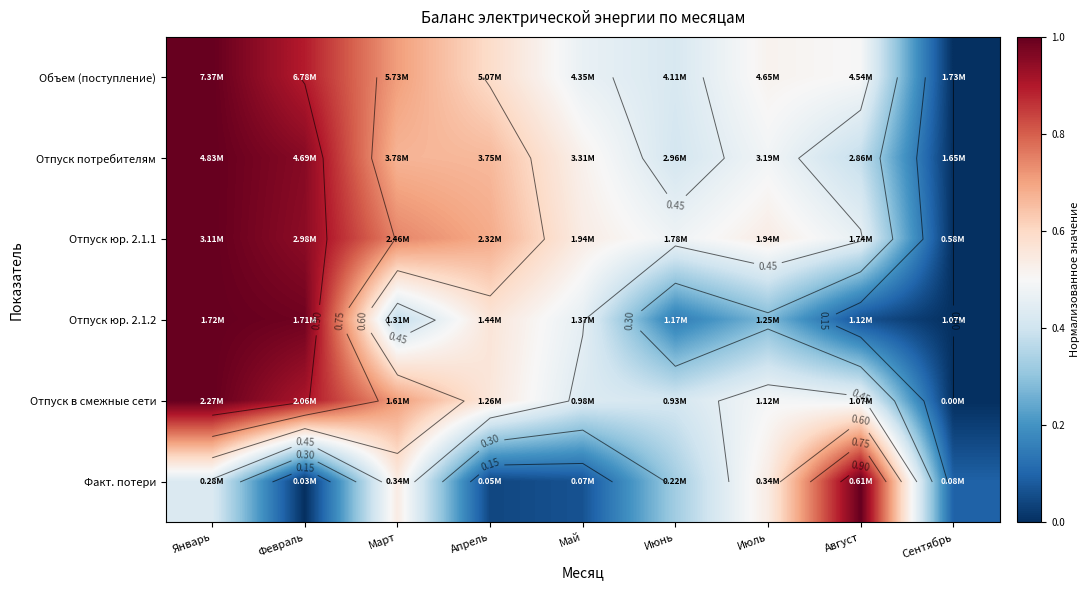

What is the sum of the Факт. потери values at Июнь and Февраль?

0.3